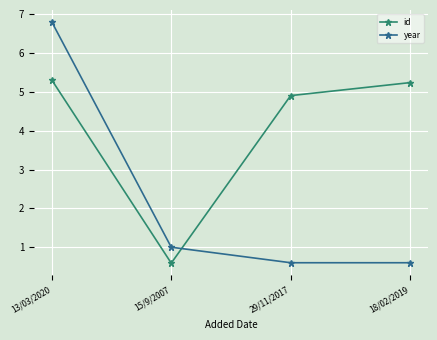

How many lines are shown in the chart?

2